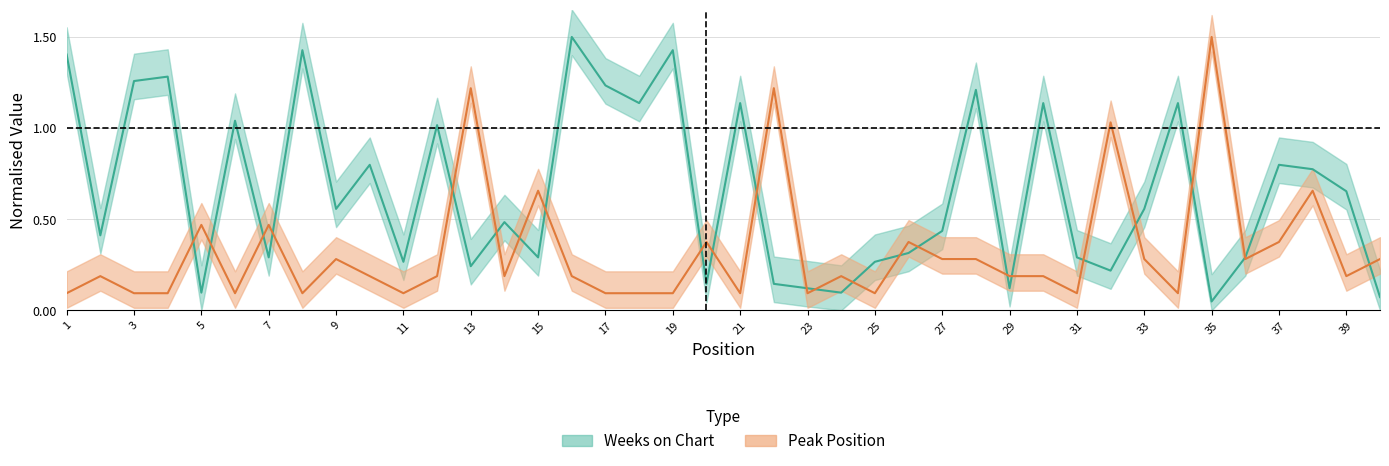

Reading right to left, transcribe all the data shown in this chart.

Weeks on Chart: 40=0.1	39=0.7	38=0.8	37=0.8	36=0.3	35=0.0	34=1.1	33=0.6	32=0.2	31=0.3	30=1.1	29=0.1	28=1.2	27=0.4	26=0.3	25=0.3	24=0.1	23=0.1	22=0.1	21=1.1	20=0.1	19=1.4	18=1.1	17=1.2	16=1.5	15=0.3	14=0.5	13=0.2	12=1.0	11=0.3	10=0.8	9=0.6	8=1.4	7=0.3	6=1.0	5=0.1	4=1.3	3=1.3	2=0.4	1=1.4
Peak Position: 40=0.3	39=0.2	38=0.7	37=0.4	36=0.3	35=1.5	34=0.1	33=0.3	32=1.0	31=0.1	30=0.2	29=0.2	28=0.3	27=0.3	26=0.4	25=0.1	24=0.2	23=0.1	22=1.2	21=0.1	20=0.4	19=0.1	18=0.1	17=0.1	16=0.2	15=0.7	14=0.2	13=1.2	12=0.2	11=0.1	10=0.2	9=0.3	8=0.1	7=0.5	6=0.1	5=0.5	4=0.1	3=0.1	2=0.2	1=0.1